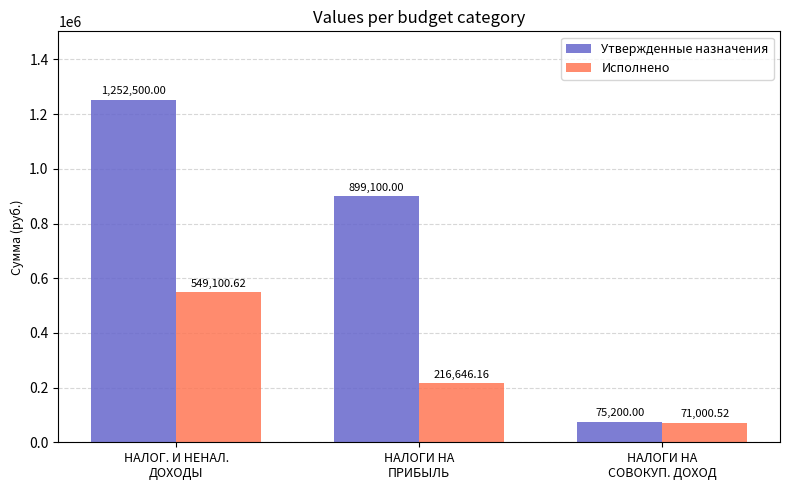

At which category is the sum across all series the highest?

НАЛОГ. И НЕНАЛ.
ДОХОДЫ